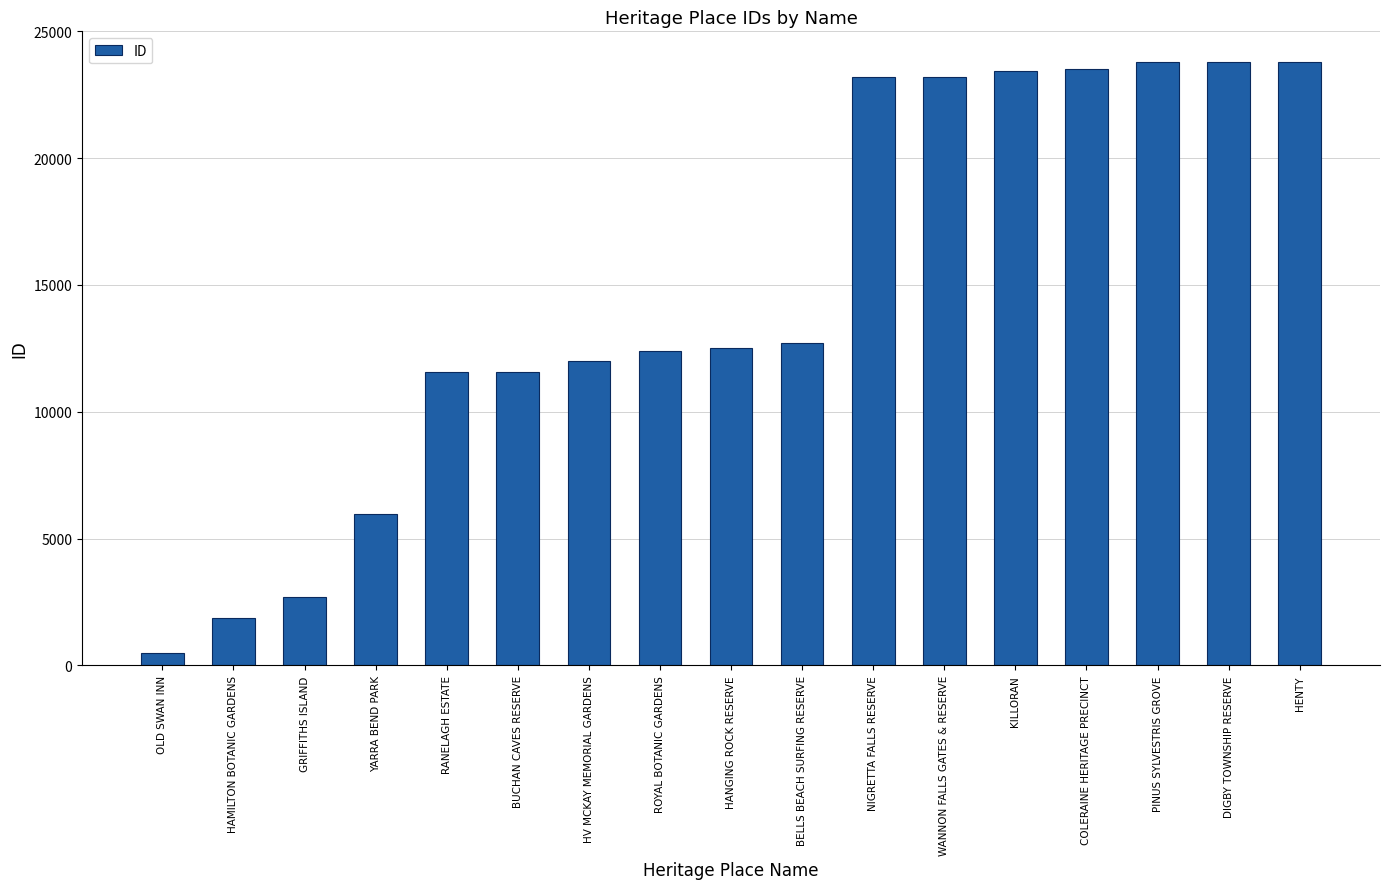

The chart shows a value of 20174 at BELLS BEACH SURFING RESERVE. True or false?

False